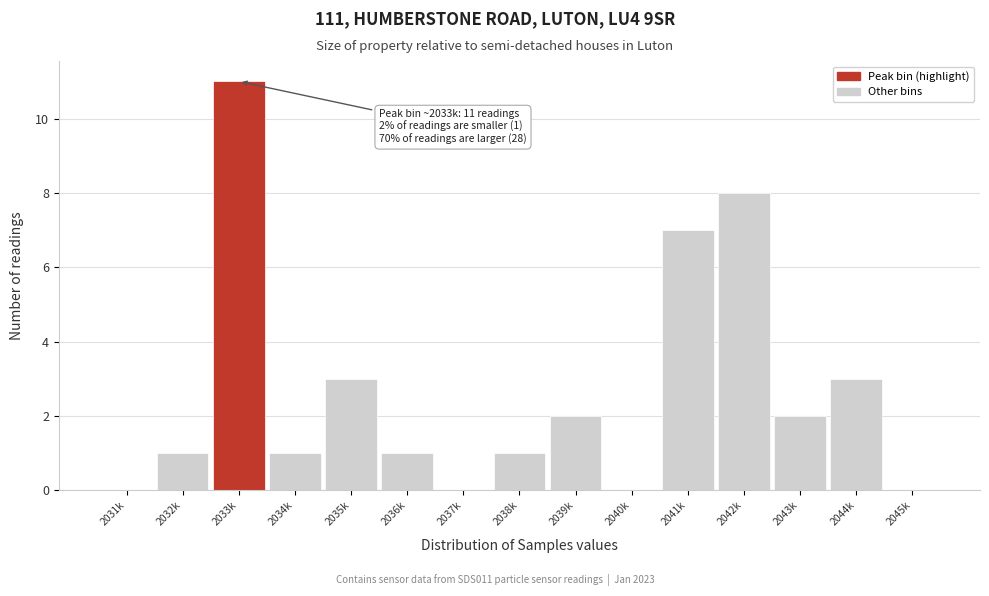

Reading left to right, transcribe all the data shown in this chart.

2031k=0	2032k=1	2033k=11	2034k=1	2035k=3	2036k=1	2037k=0	2038k=1	2039k=2	2040k=0	2041k=7	2042k=8	2043k=2	2044k=3	2045k=0